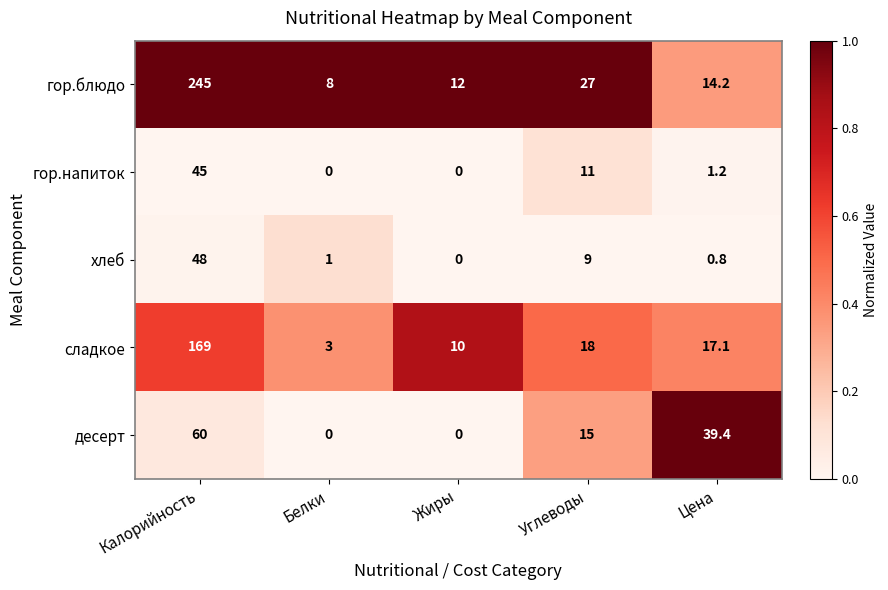

Reading right to left, extract all data points from this chart.

гор.блюдо: Цена=14.2	Углеводы=27.0	Жиры=12.0	Белки=8.0	Калорийность=245.0
гор.напиток: Цена=1.2	Углеводы=11.0	Жиры=0.0	Белки=0.0	Калорийность=45.0
хлеб: Цена=0.8	Углеводы=9.0	Жиры=0.0	Белки=1.0	Калорийность=48.0
сладкое: Цена=17.1	Углеводы=18.0	Жиры=10.0	Белки=3.0	Калорийность=169.0
десерт: Цена=39.4	Углеводы=15.0	Жиры=0.0	Белки=0.0	Калорийность=60.0